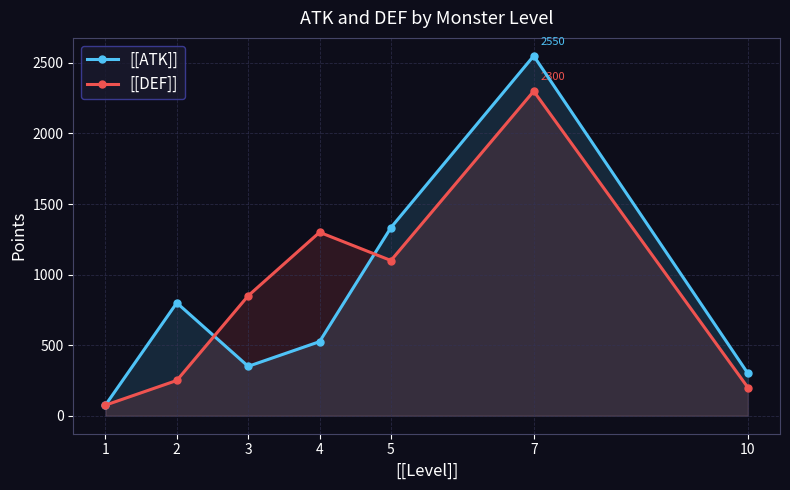

The value of [[DEF]] at 5 is 1100.0. True or false?

True